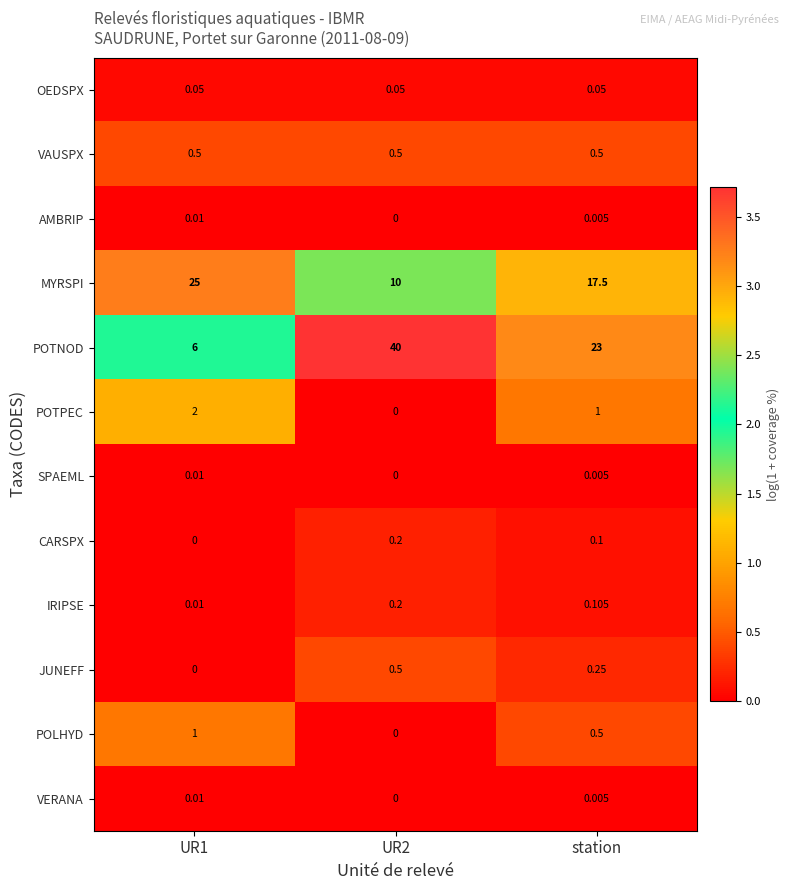

Is the value of IRIPSE at UR2 greater than the value of POLHYD at station?

No